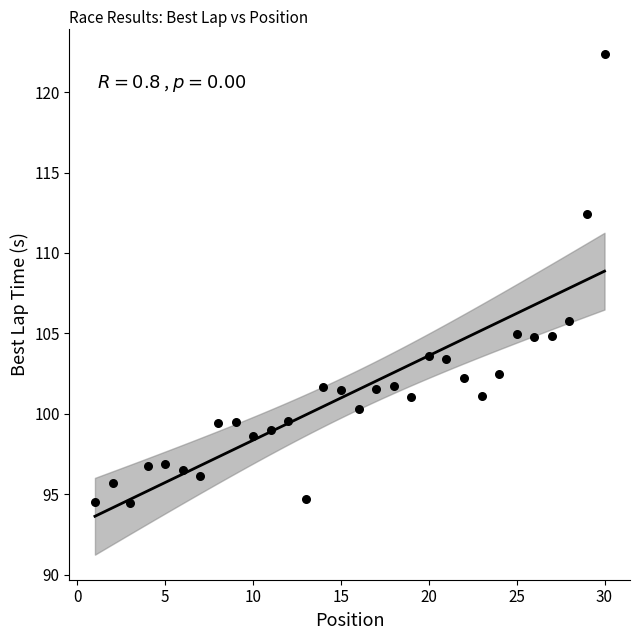

What is the range of Y values (max minus min)?

27.9